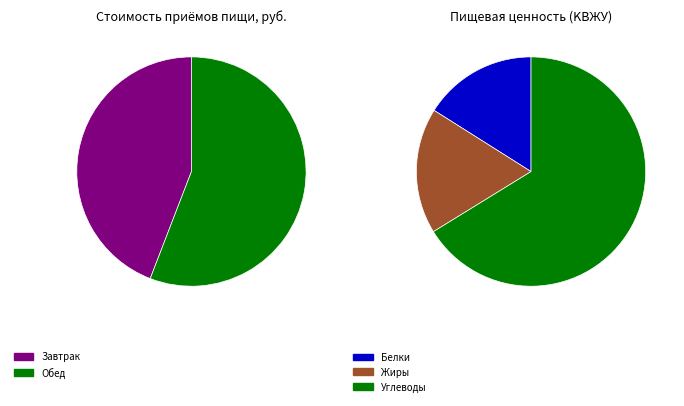

Is it true that Обед is 49% of the pie?

False